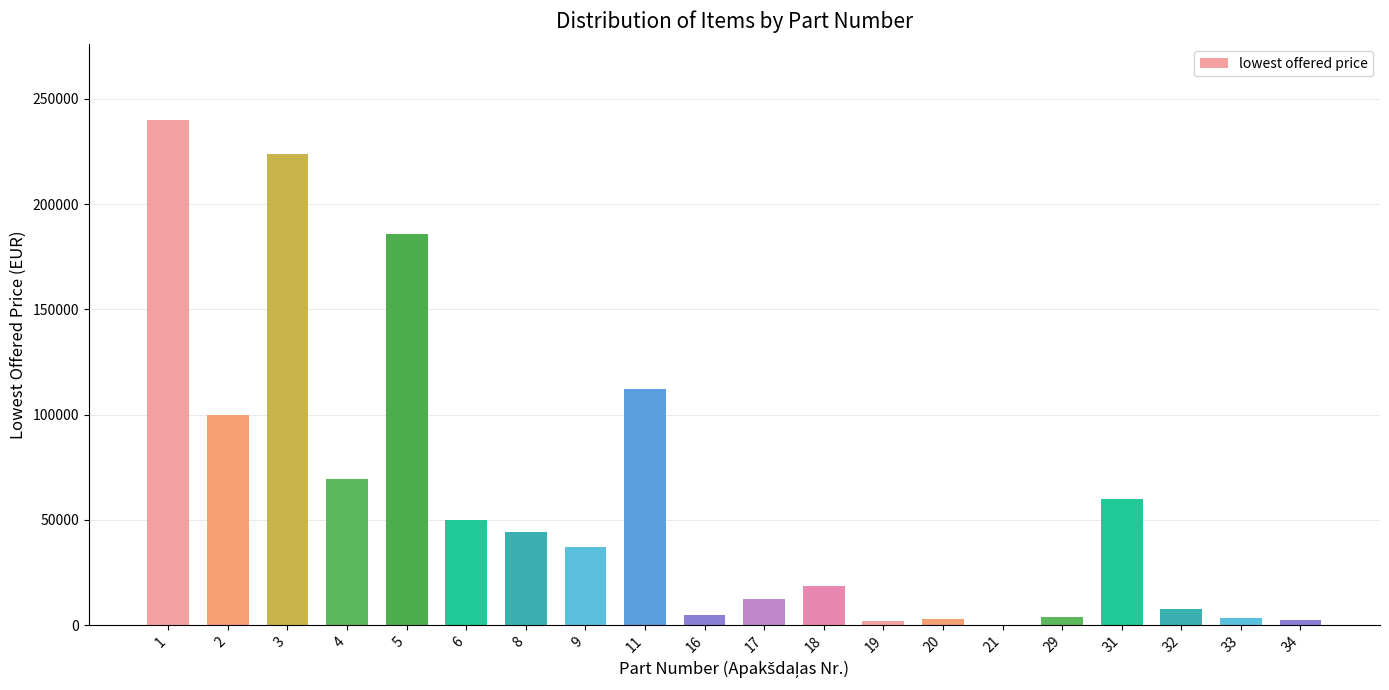

How many categories are shown in the chart?

20